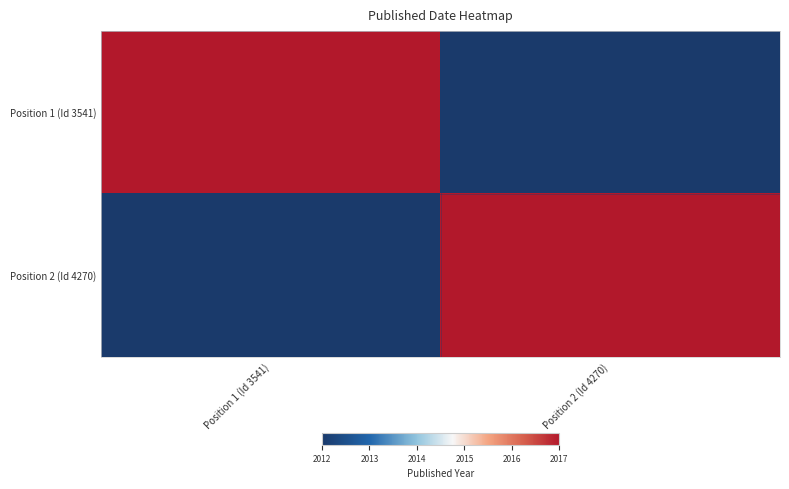

At how many categories does at least one series exceed 2016?

2